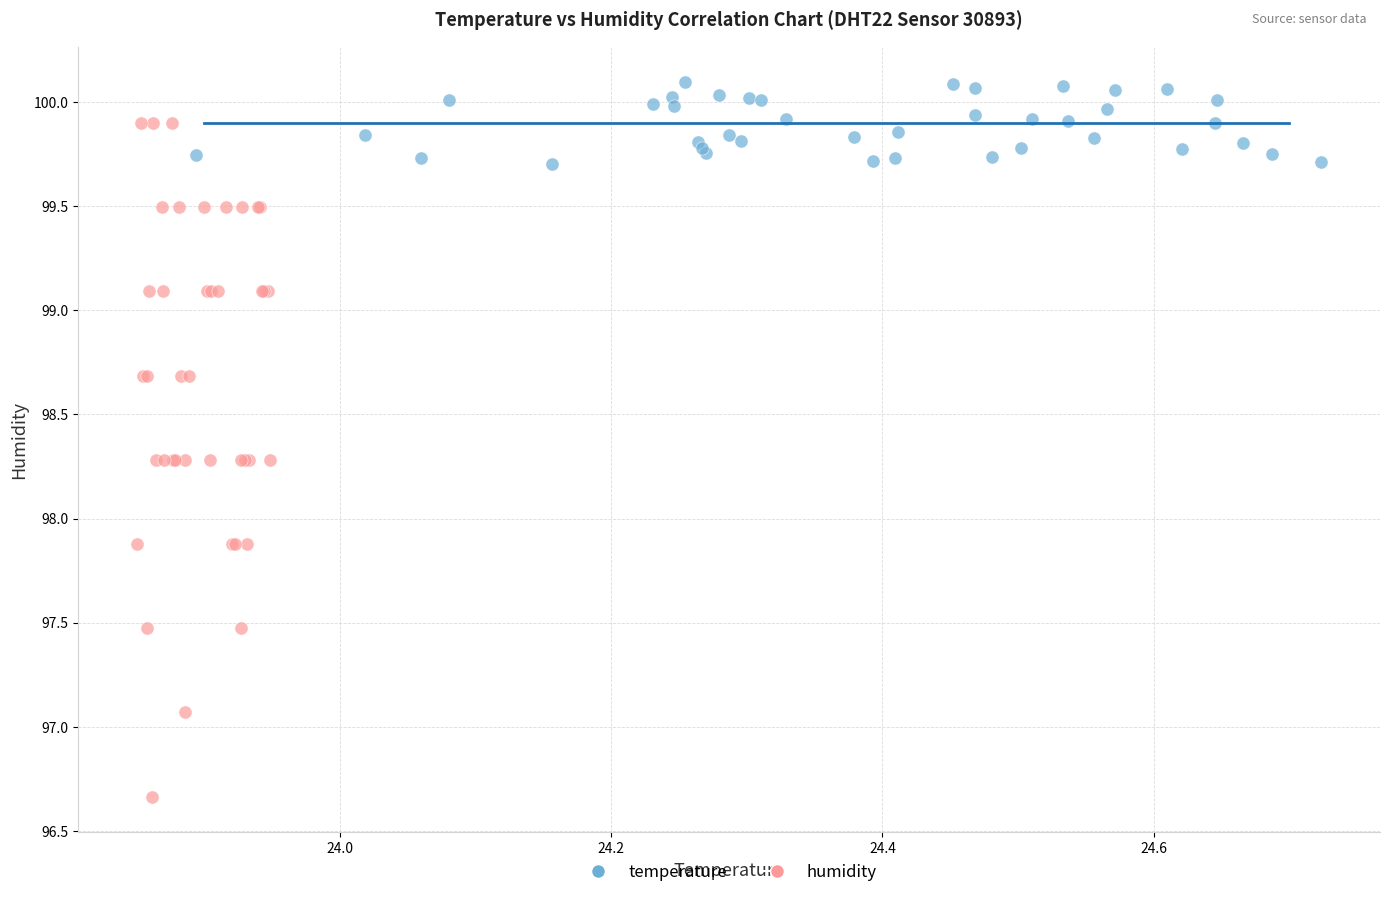

Which series reaches the minimum Y coordinate?

humidity